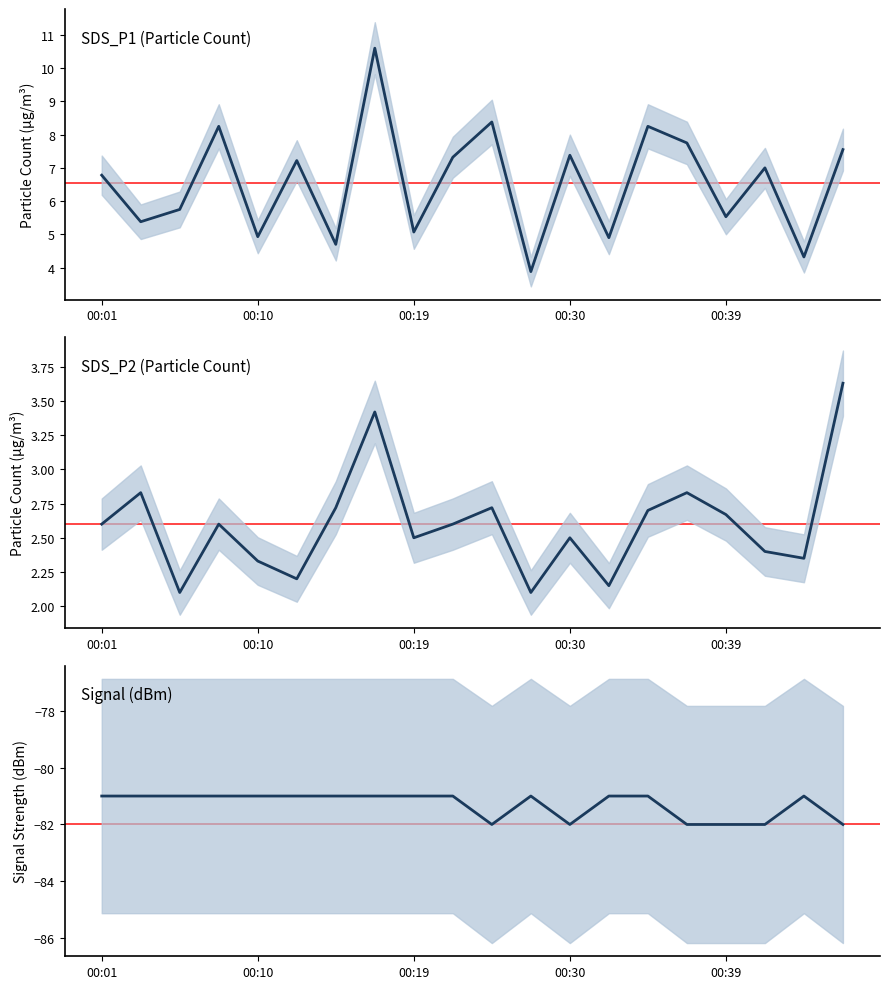

How many categories are shown in the chart?

20